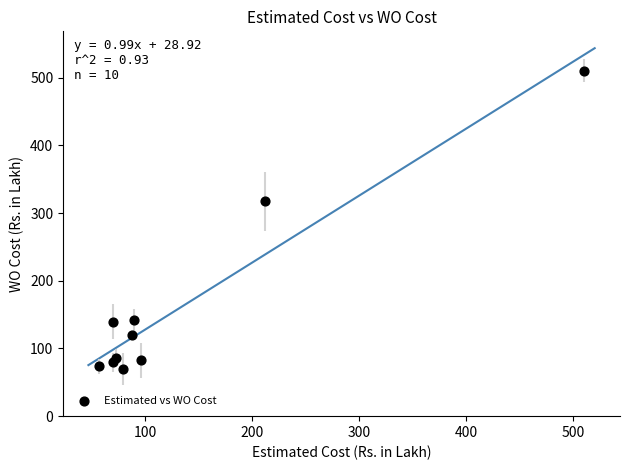

What is the range of Y values (max minus min)?

440.7